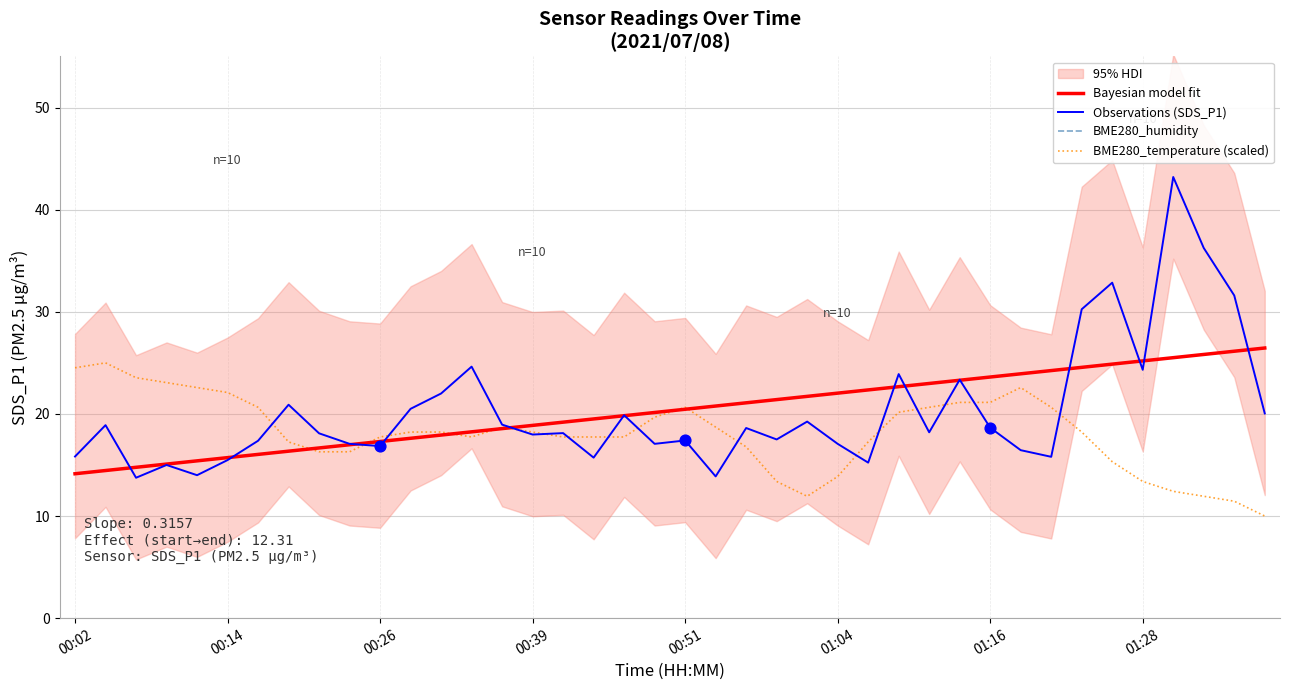

At which category is the sum across all series the highest?

01:31